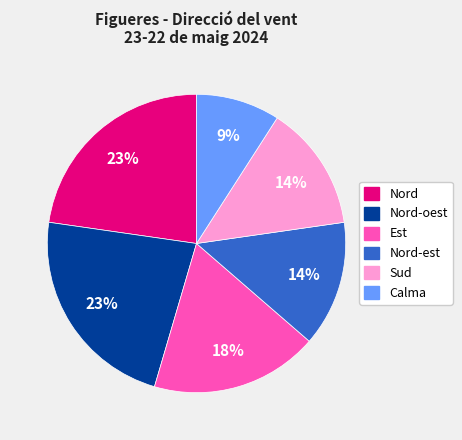

To the nearest percent, what is the difference between the largest and smallest slice percentages?

14%